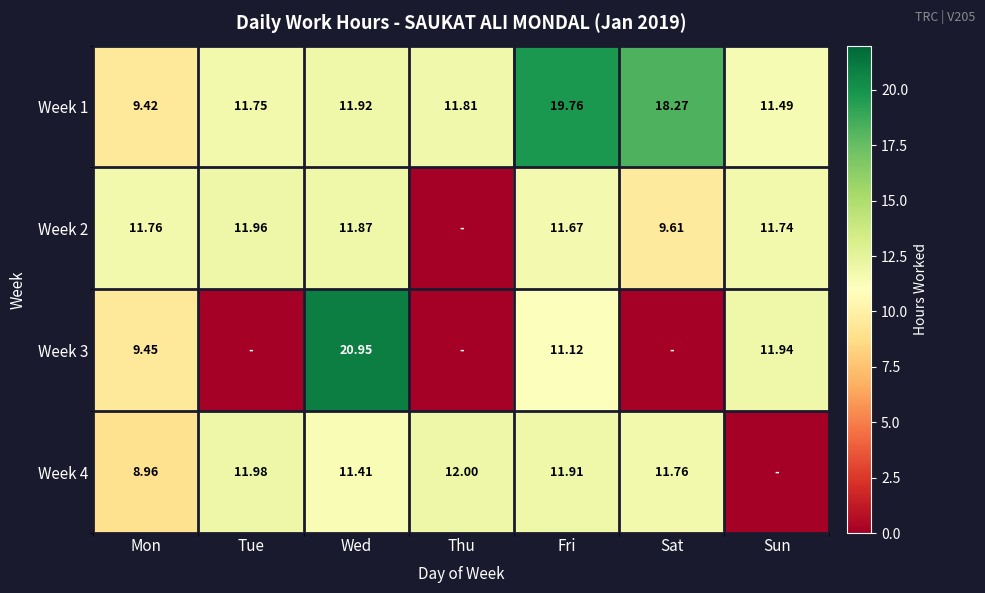

At how many categories does at least one series exceed 15?

3